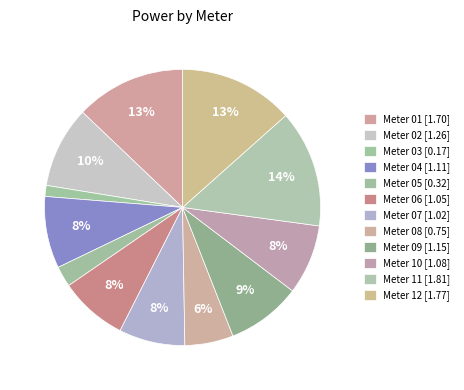

Rank the categories by value from lowest to highest.

03, 05, 08, 07, 06, 10, 04, 09, 02, 01, 12, 11